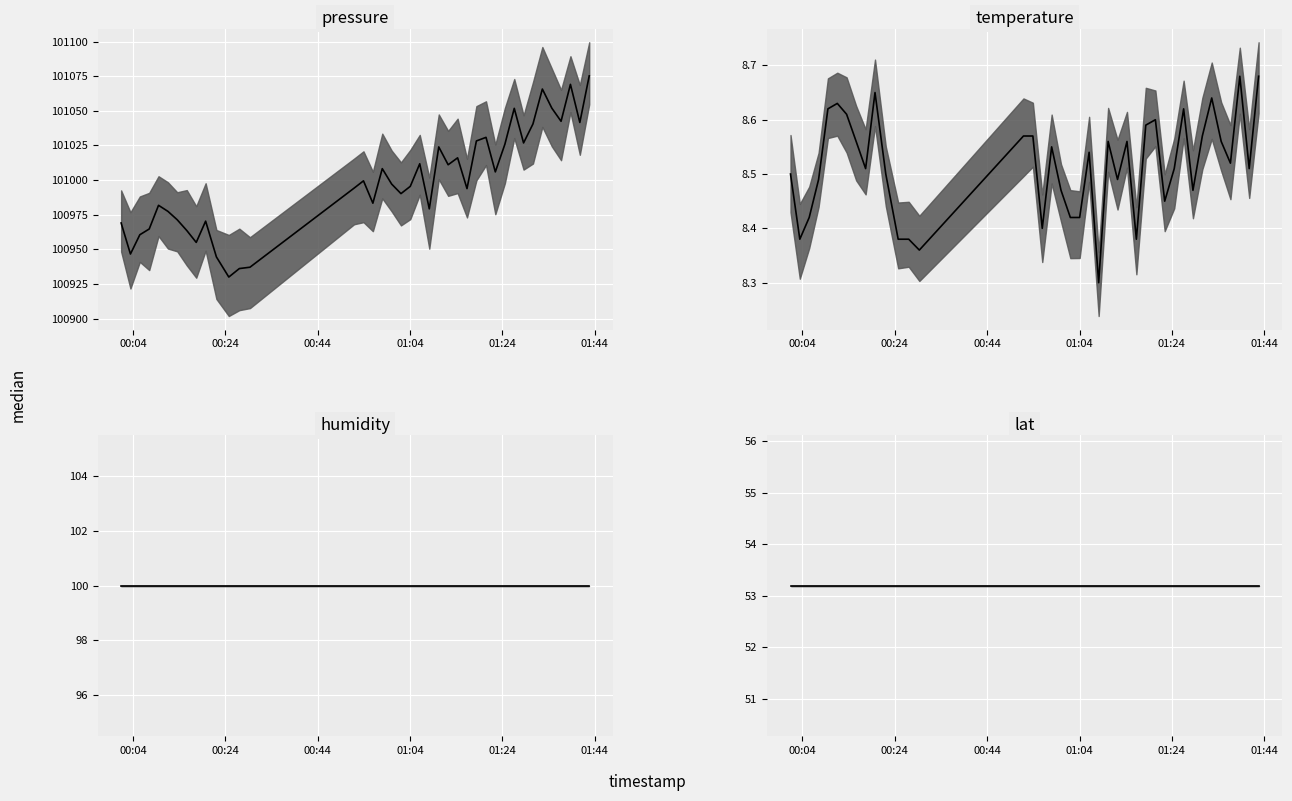

In pressure median, how many points are higher than both neighbors (excluding endpoints)?

11